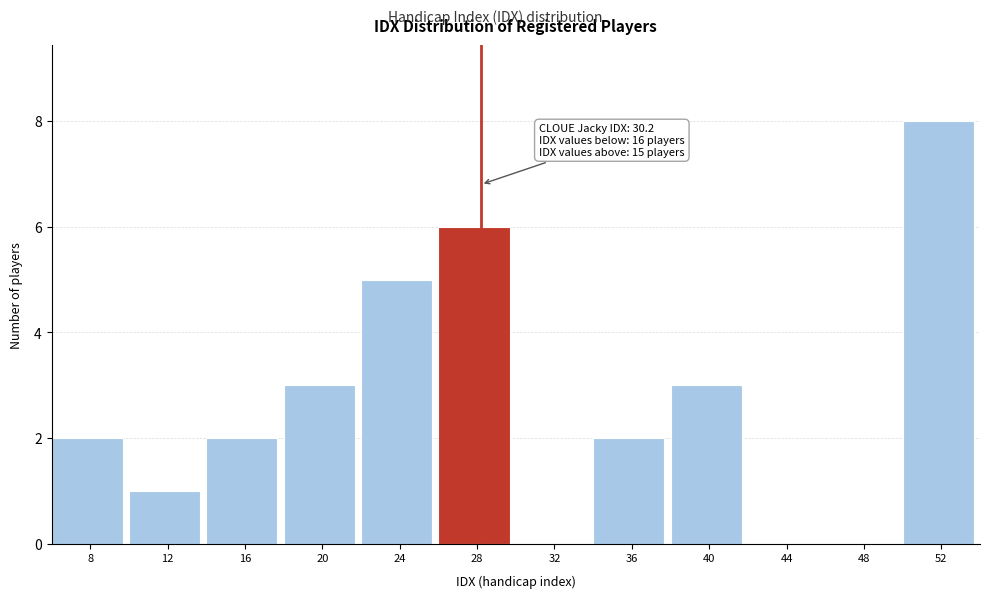

Reading left to right, what are all the values shown in this chart?

8=2	12=1	16=2	20=3	24=5	28=6	32=0	36=2	40=3	44=0	48=0	52=8